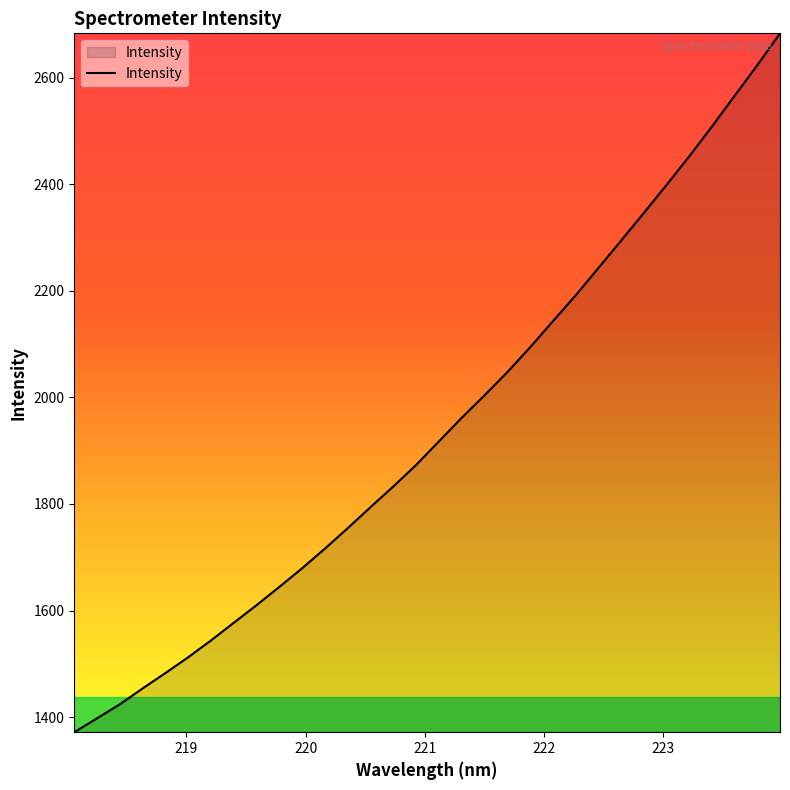

What is the average value?

1941.8